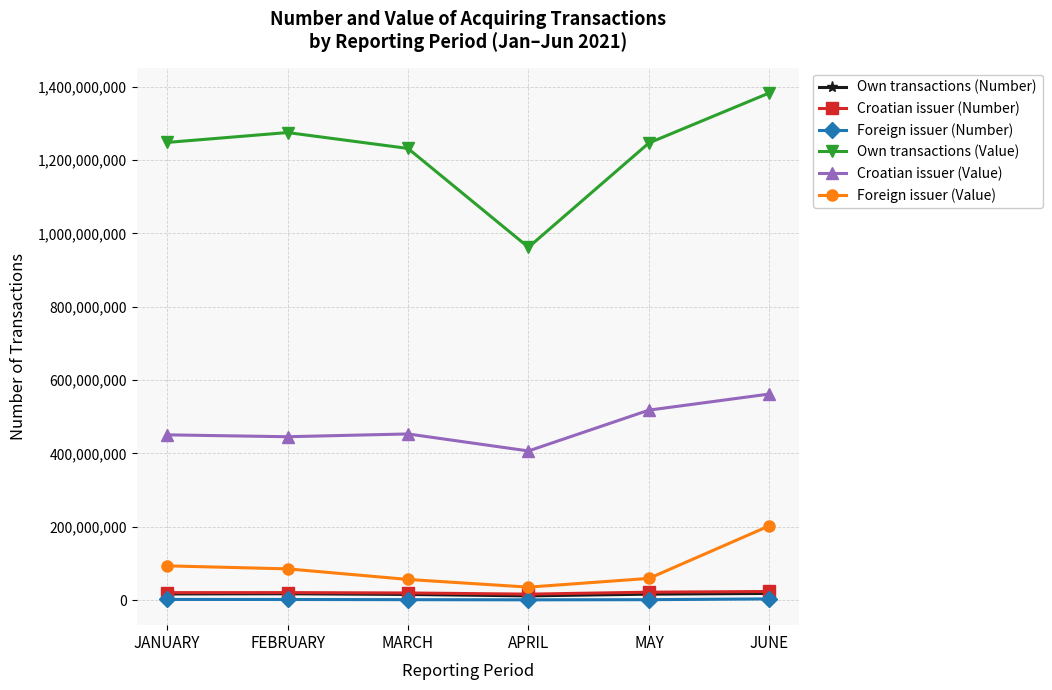

True or false: Croatian issuer (Number) and Own transactions (Value) intersect in this chart.

False